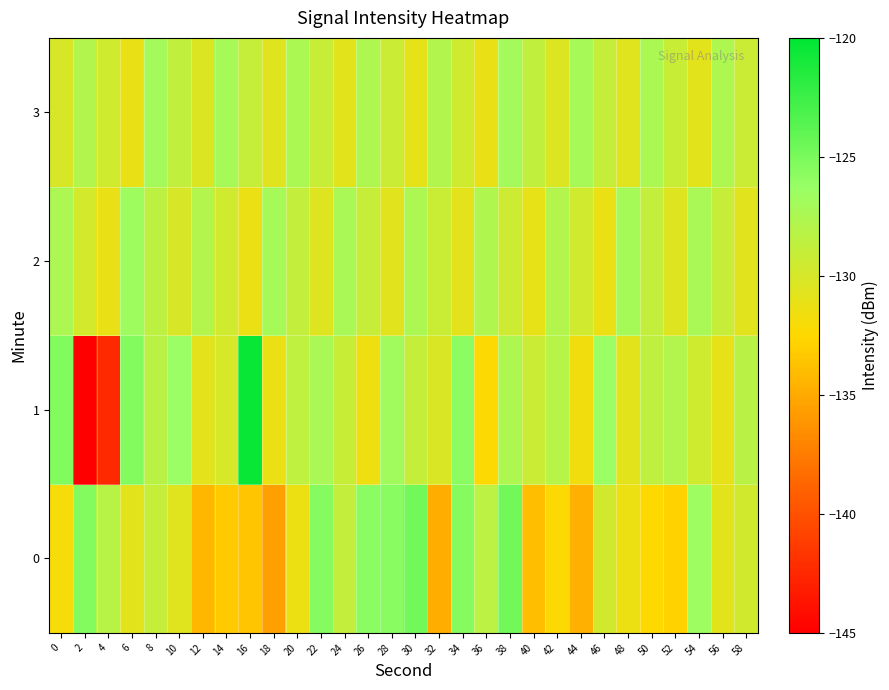

Rank the series by their maximum value, from highest to lowest.

1, 0, 2, 3